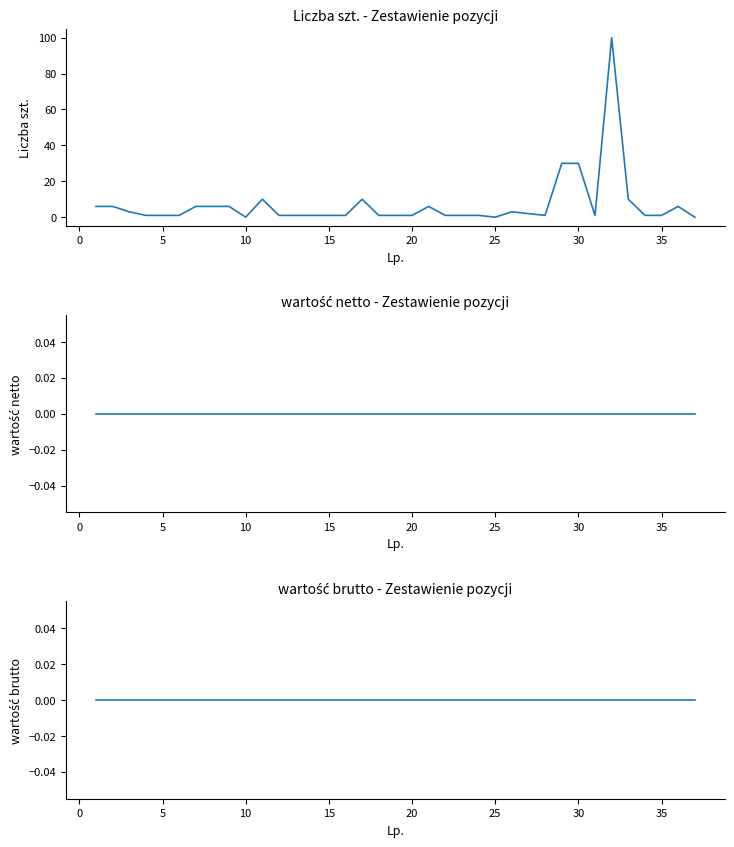

What are all the series names shown in the legend?

Liczba szt., wartość netto, wartość brutto